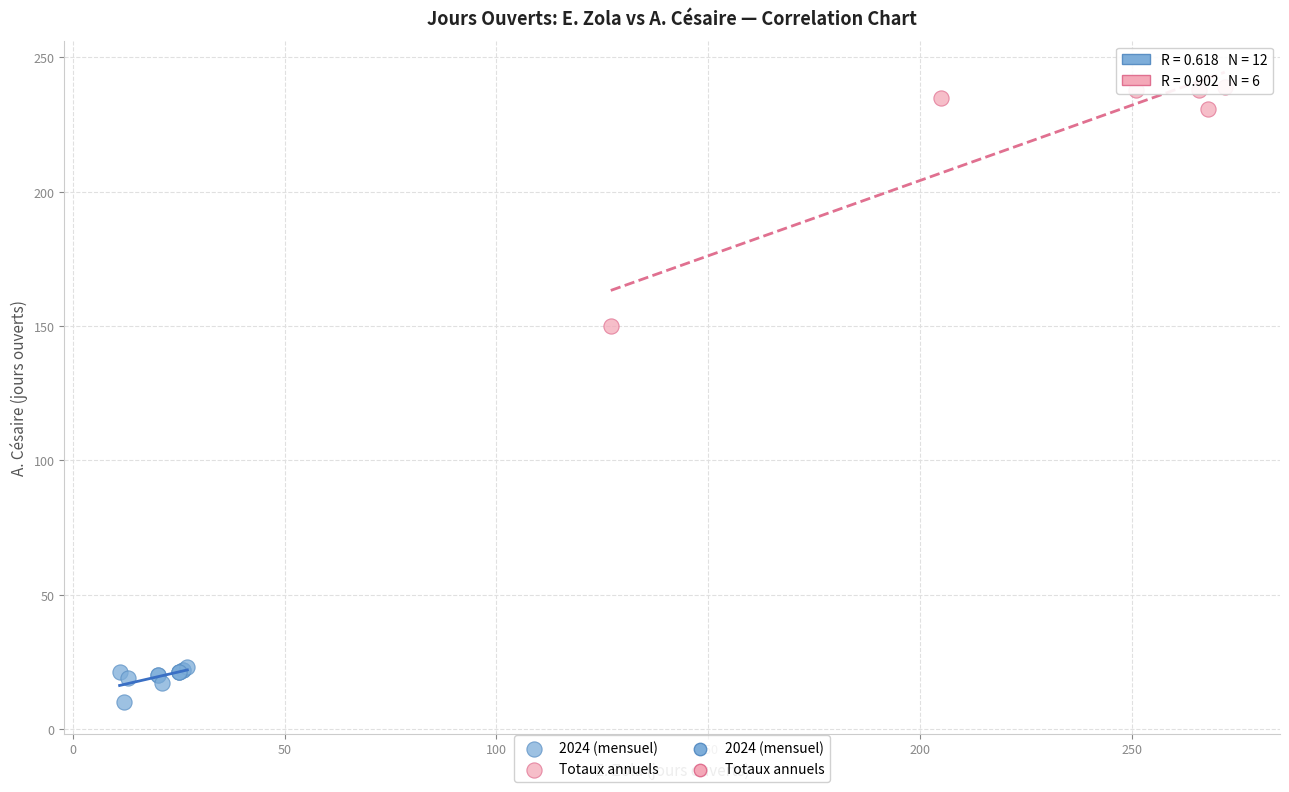

Which series has the largest Y range (max minus min)?

Totaux annuels